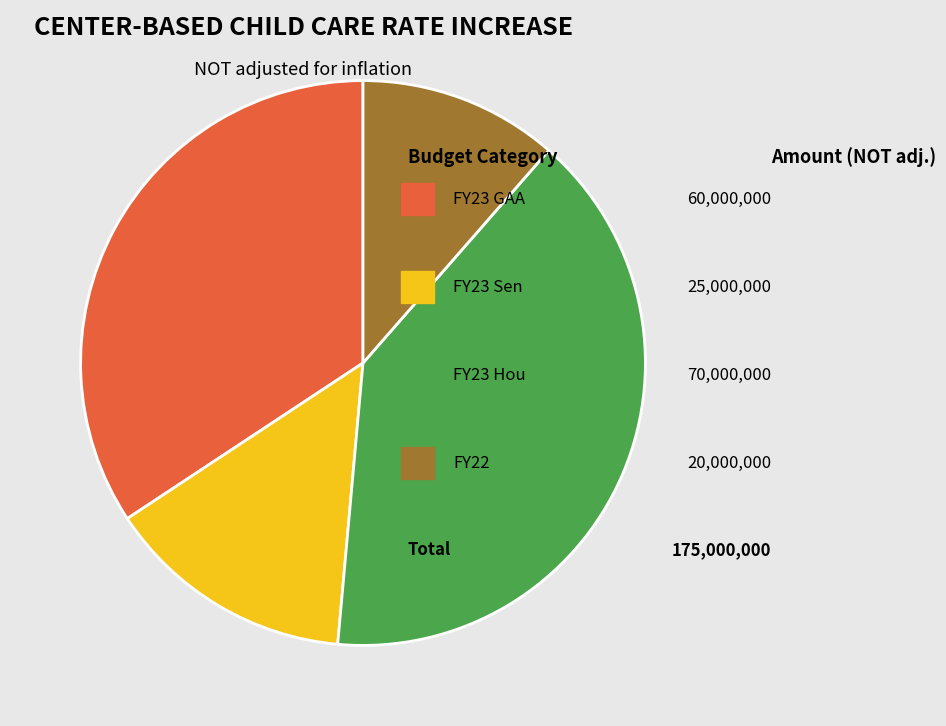

To the nearest percent, what is the average slice percentage?

25%